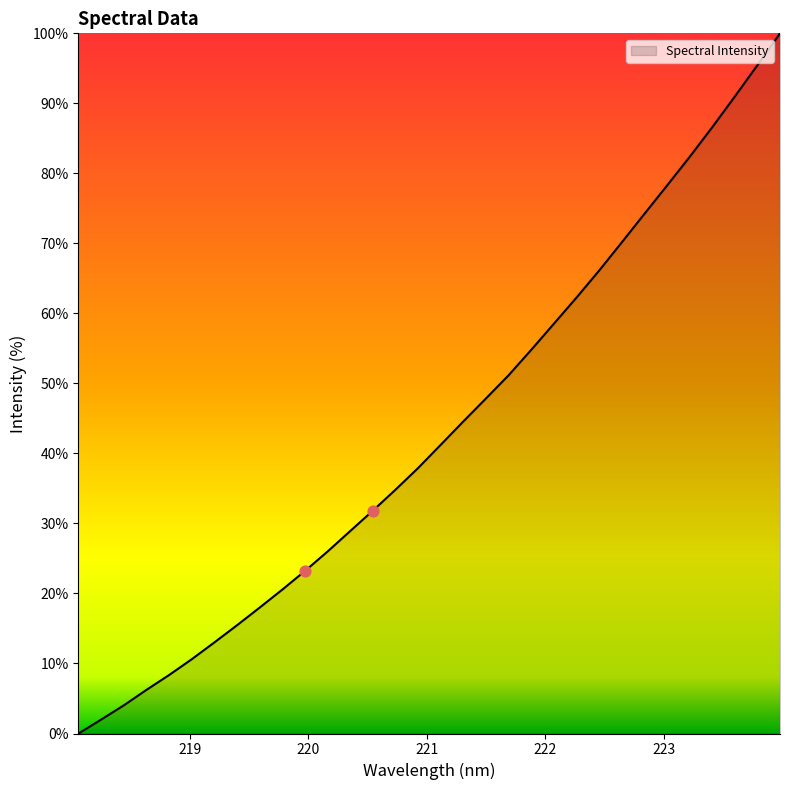

What is the difference between the maximum and minimum values?

100.0